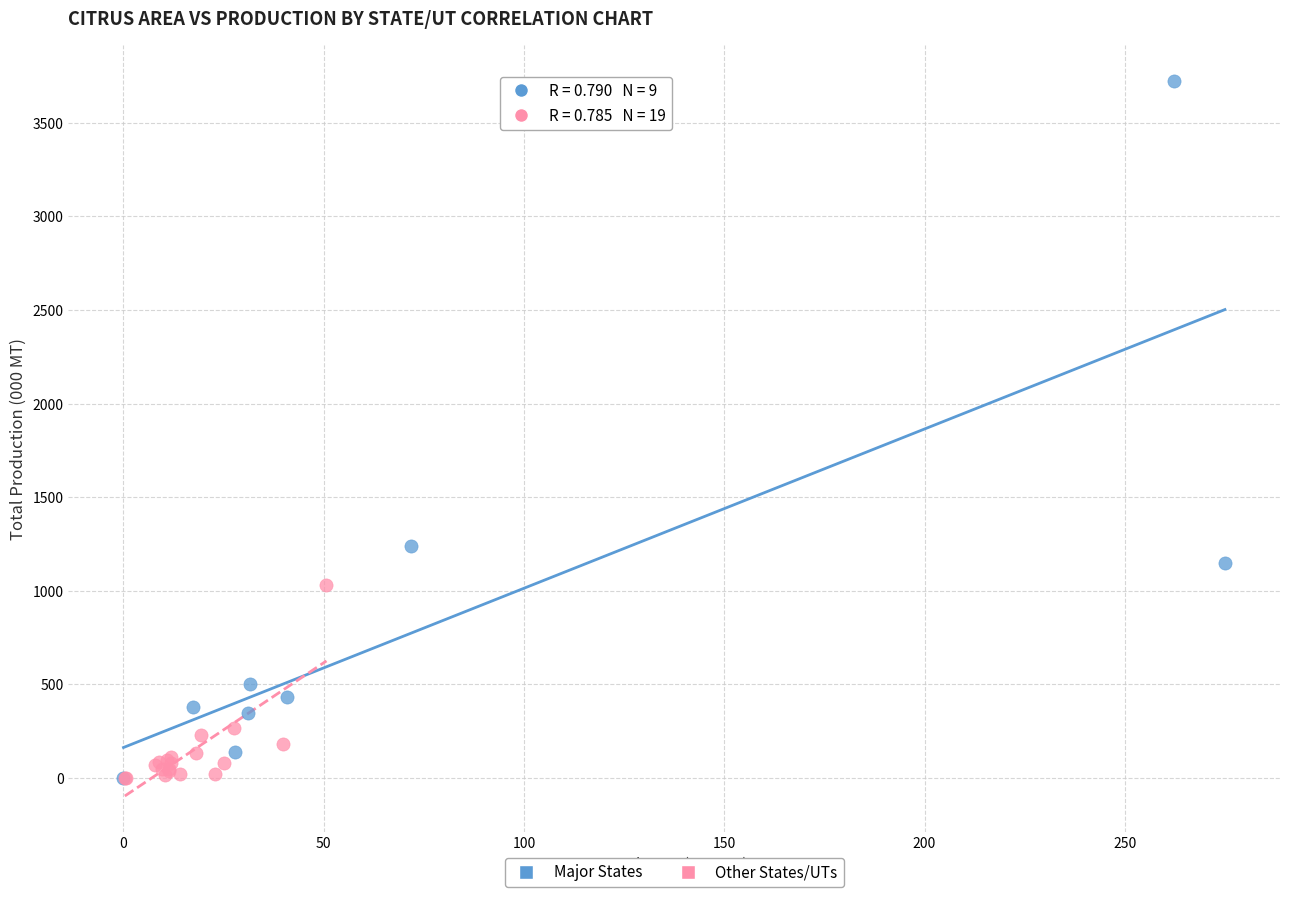

Which series has the largest Y range (max minus min)?

Major States